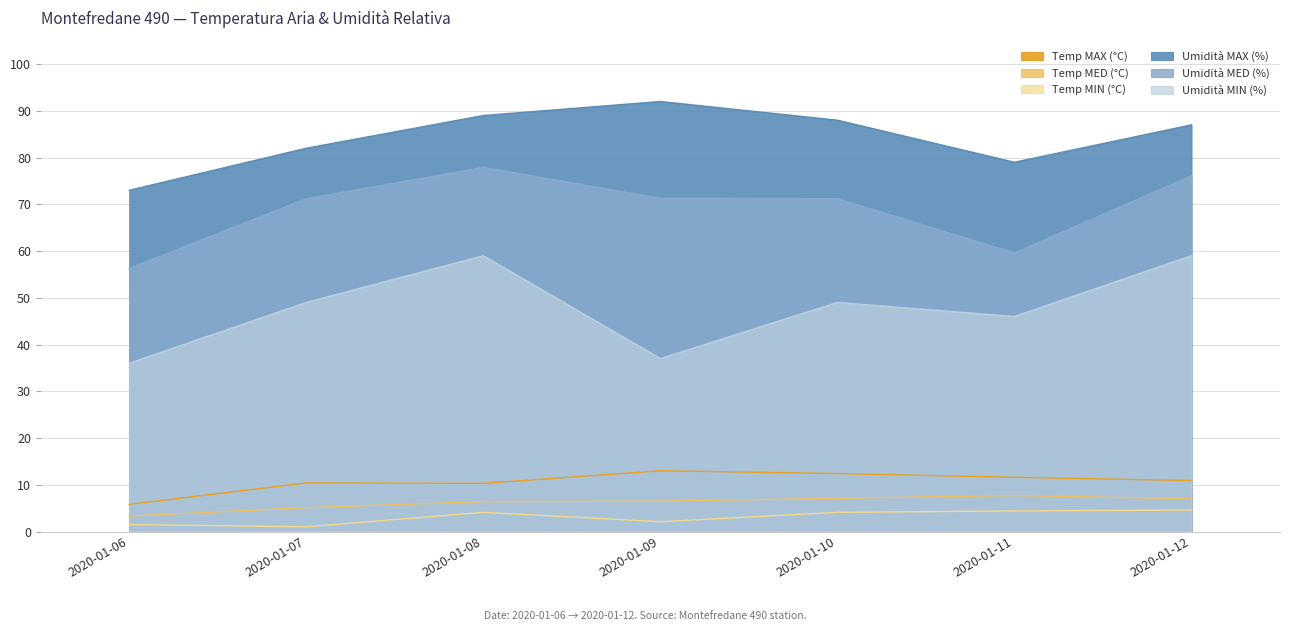

What is the spread (max minus min) of values at 2020-01-08?

84.9